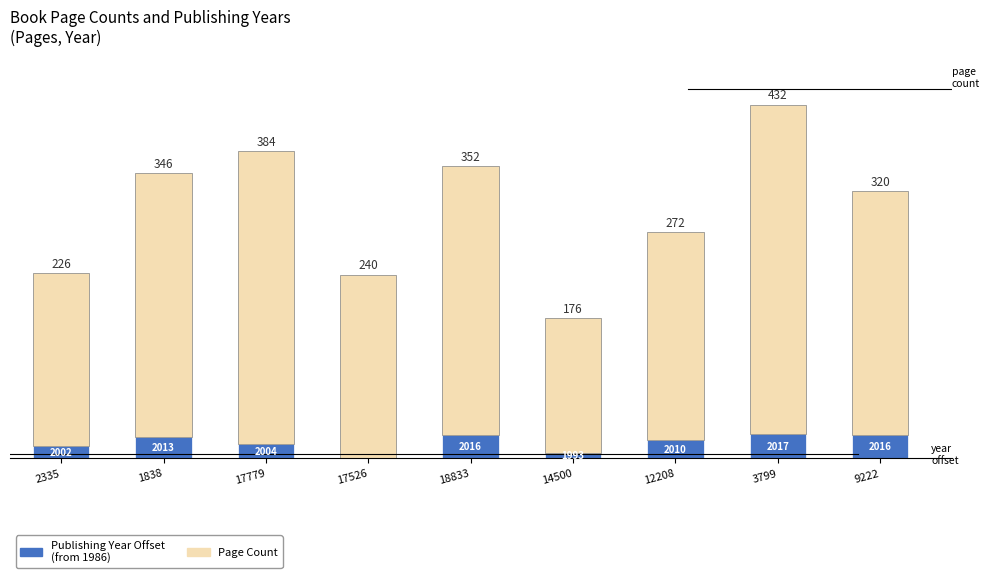

Is it true that Publishing Year Offset
(from 1986) equals 18 at 17779?

True